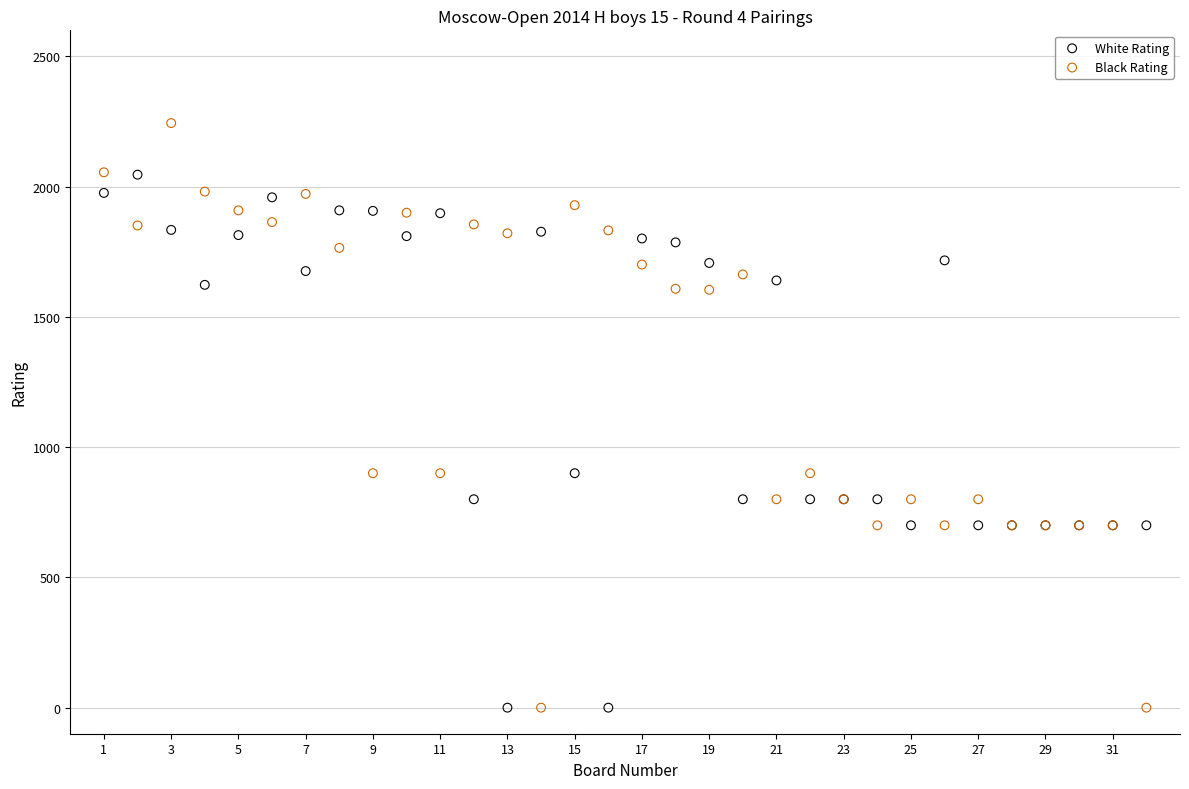

What is the X range (max minus min) for the scatter plot?

31